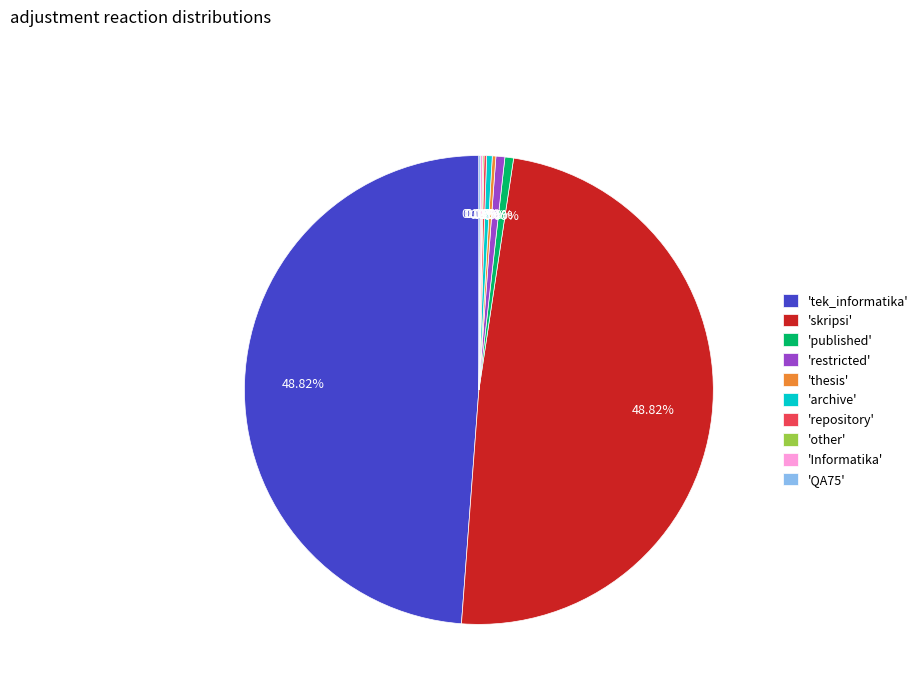

Is the sum of 'restricted' and 'archive' greater than half?

No